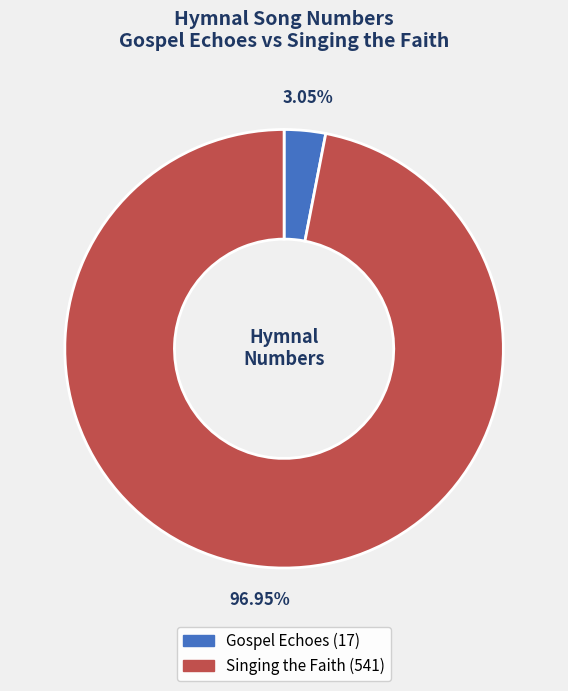

Does any single category account for the majority?

Yes